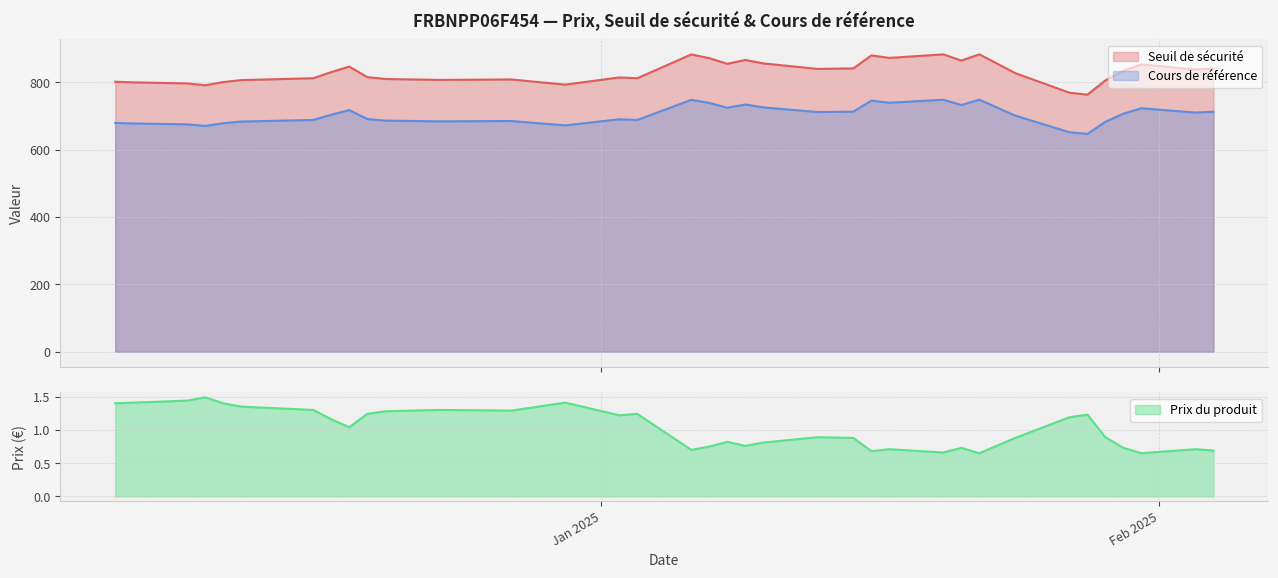

What is the smallest value displayed?

0.7